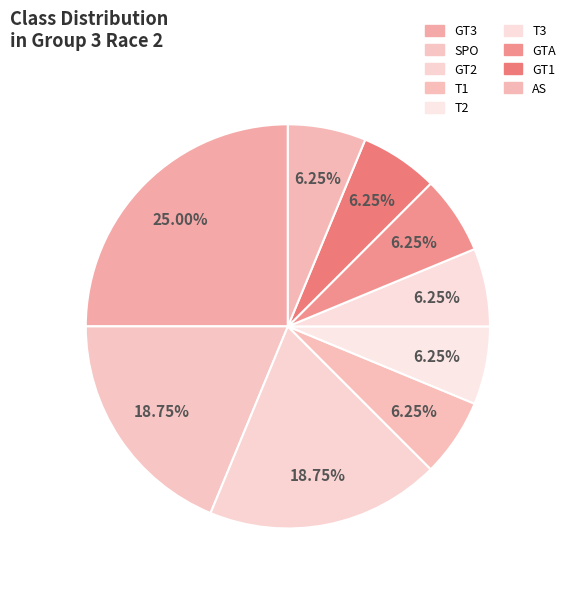

How many segments does this pie chart have?

9